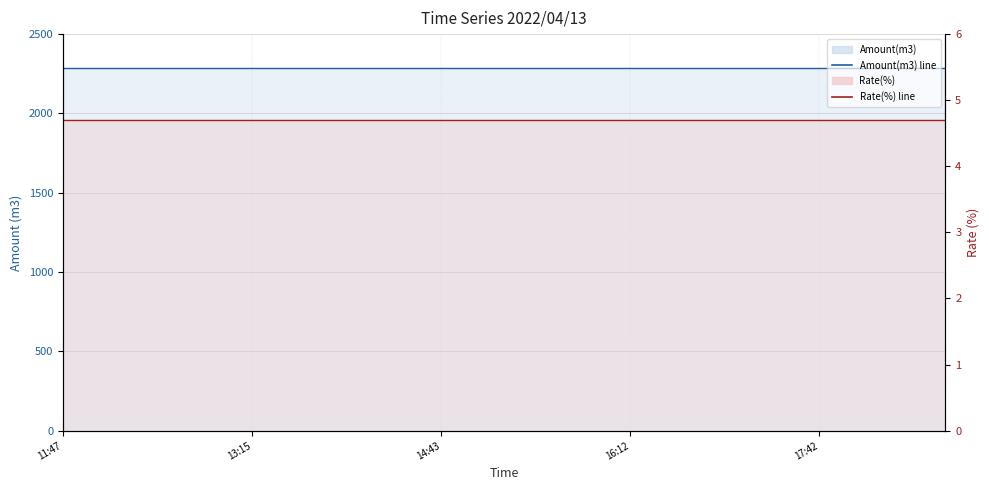

Reading left to right, transcribe all the data shown in this chart.

Amount(m3) line: 2285.0	2285.0	2285.0	2285.0	2285.0	2285.0	2285.0	2285.0	2285.0	2285.0	2285.0	2285.0	2285.0	2285.0	2285.0
Rate(%) line: 4.7	4.7	4.7	4.7	4.7	4.7	4.7	4.7	4.7	4.7	4.7	4.7	4.7	4.7	4.7